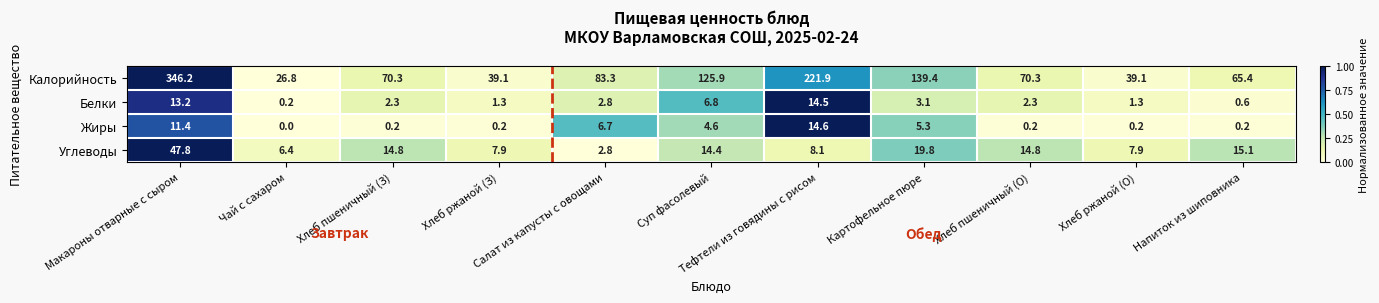

What is the difference between the maximum and minimum values in the Жиры series?

14.6